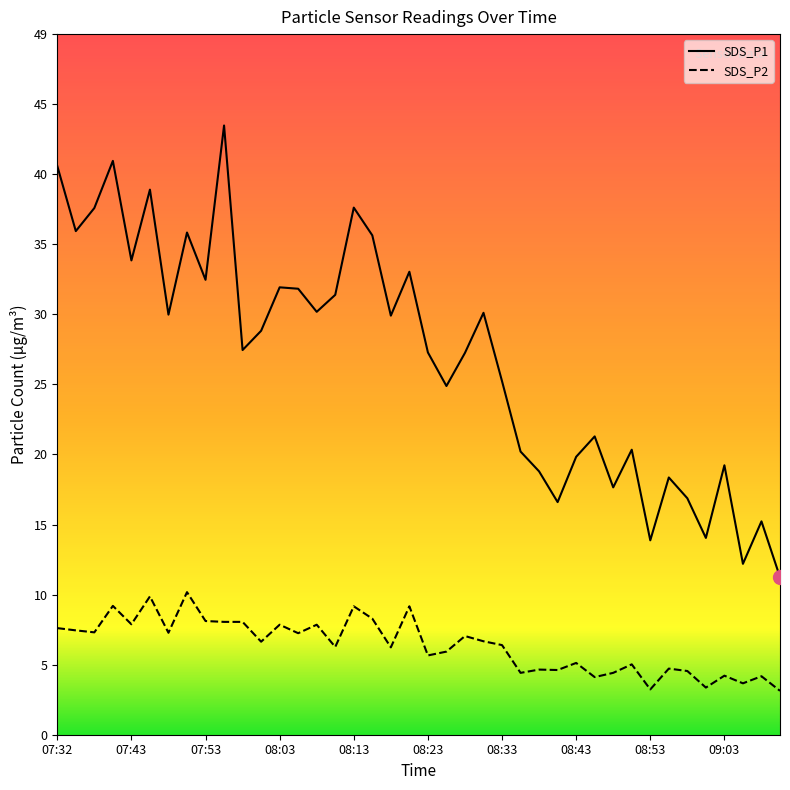

Rank the series by their maximum value, from highest to lowest.

SDS_P1, SDS_P2